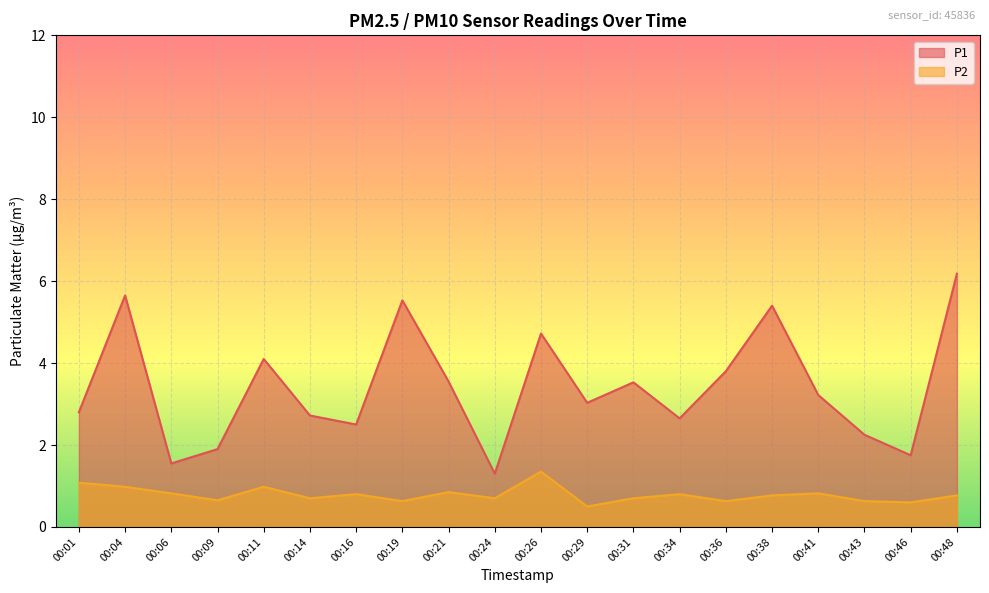

What is the difference between the maximum and second lowest values in the P2 series?

0.8